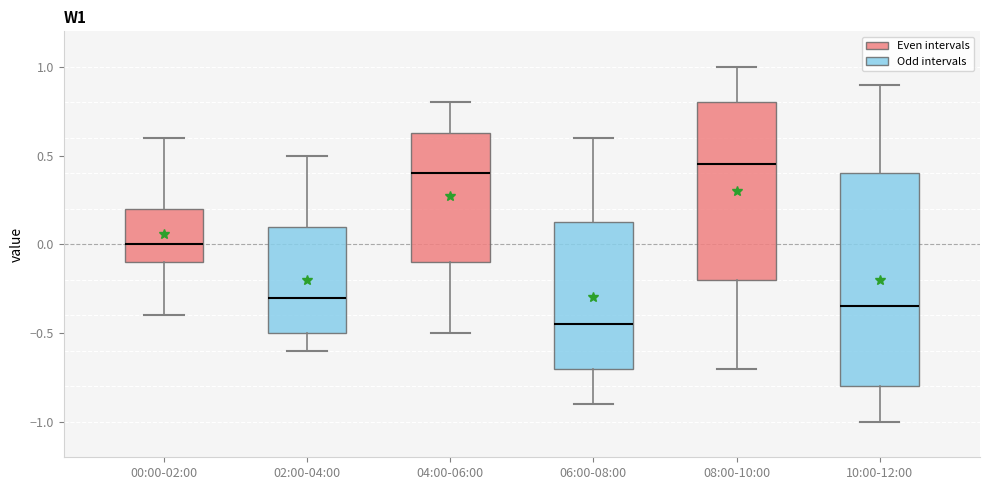

Comparing the boxes themselves (not the whiskers), which one is the tallest?

10:00-12:00